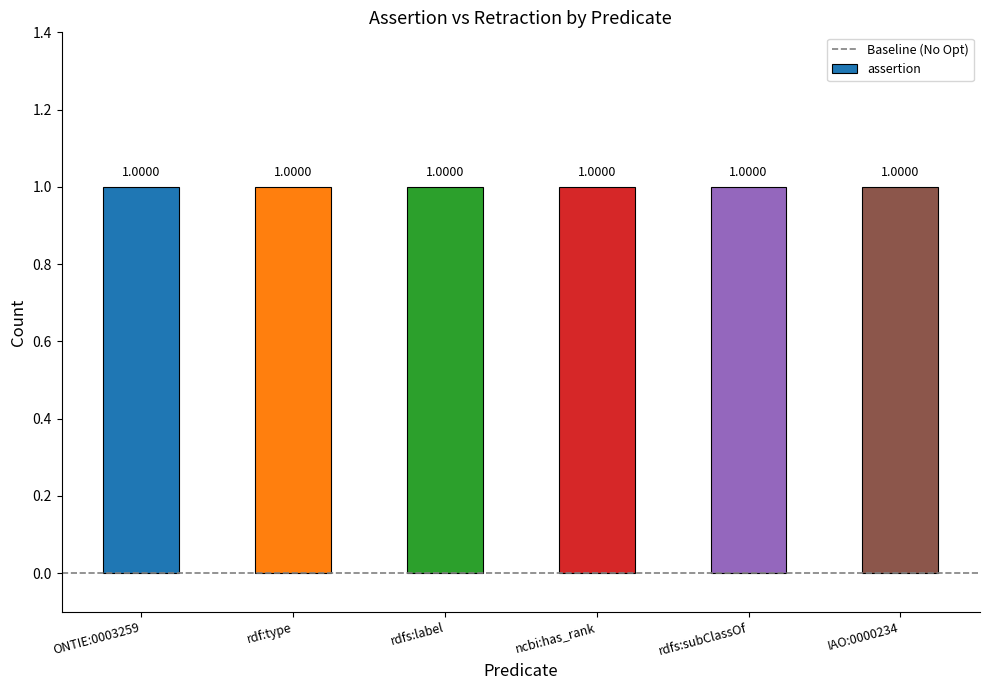

Are the bars grouped side by side (vs. stacked)?

Yes